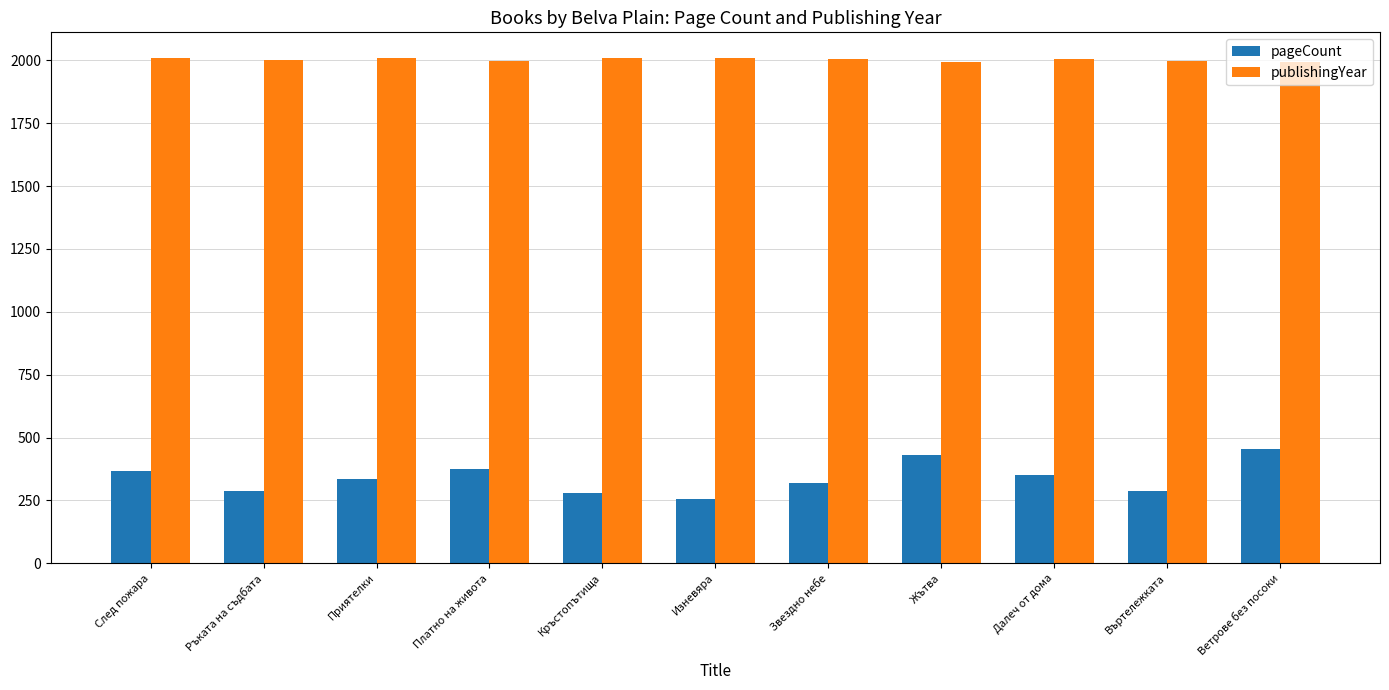

How many bars are there in total?

22